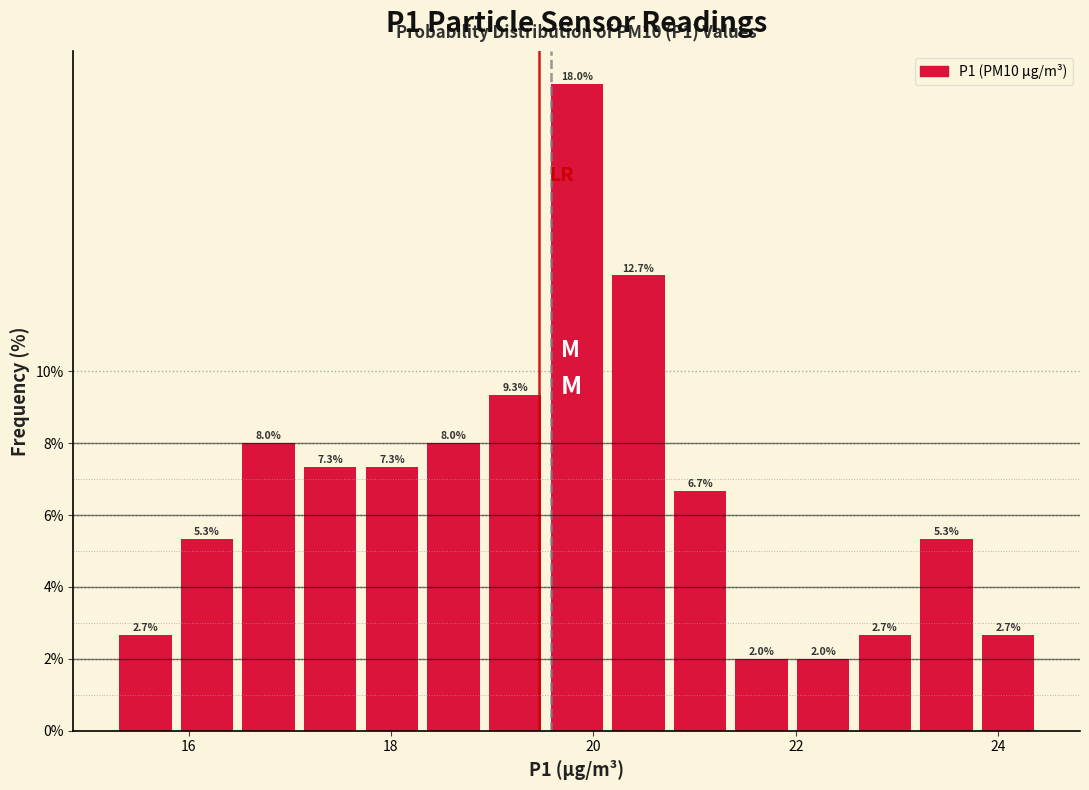

Read against the x-axis, roughly where is the centre of the tallest bar?

19.8